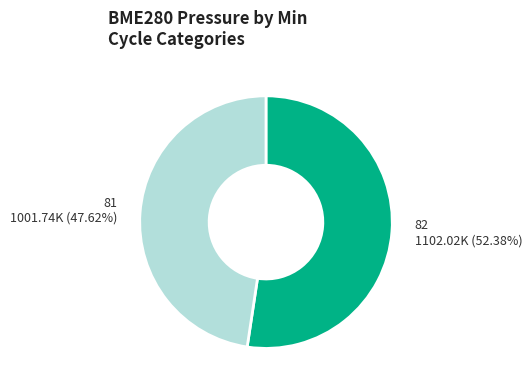

Rank the categories by value from highest to lowest.

82, 81